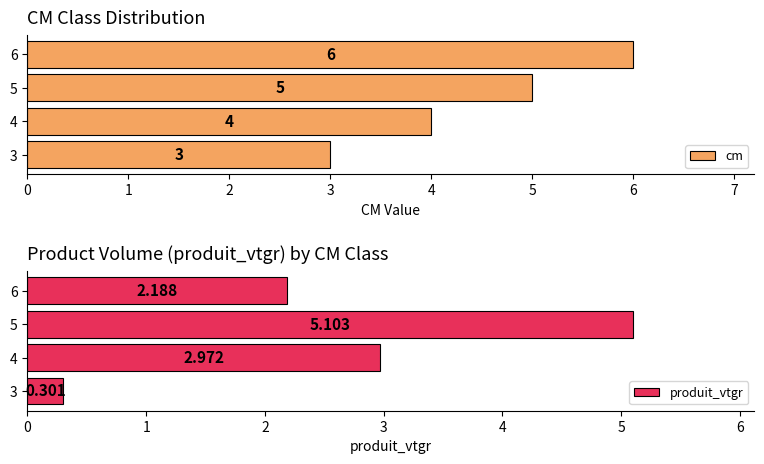

The cm series shows 8 at 5. True or false?

False